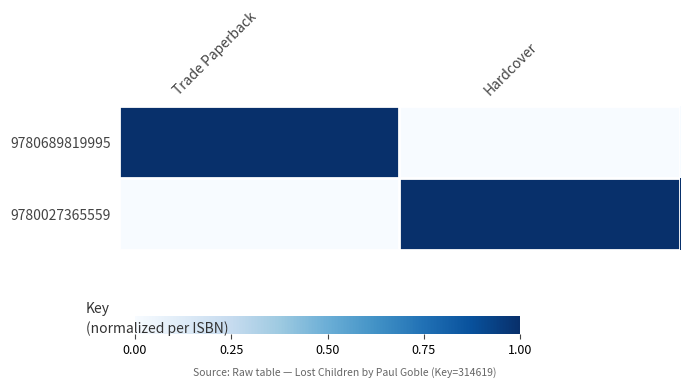

Which series has the largest total across all categories?

9780689819995